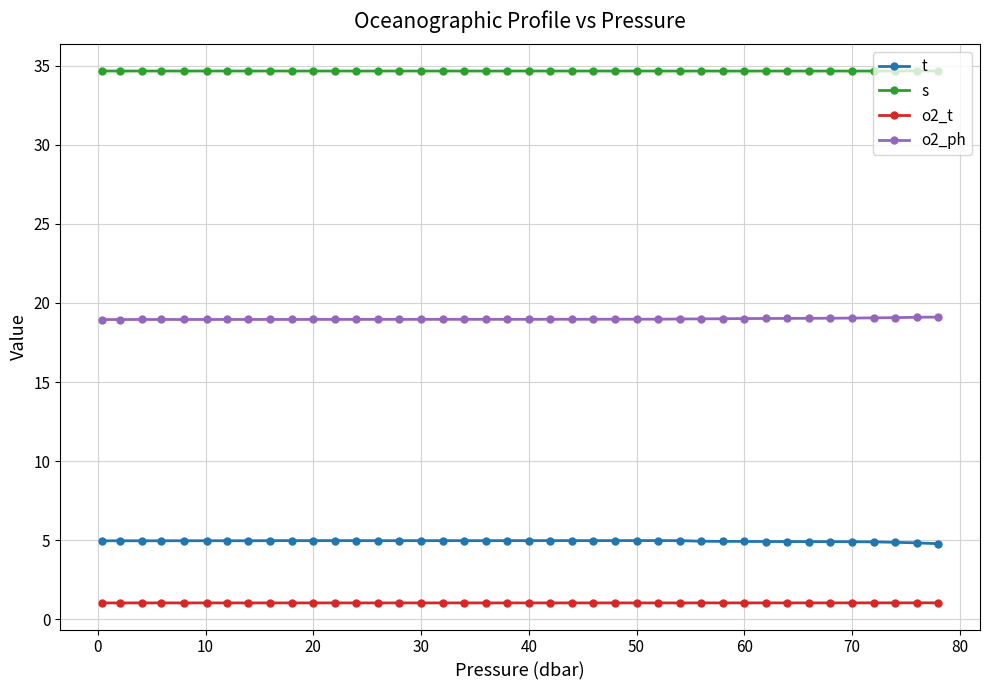

True or false: o2_t and o2_ph intersect in this chart.

False